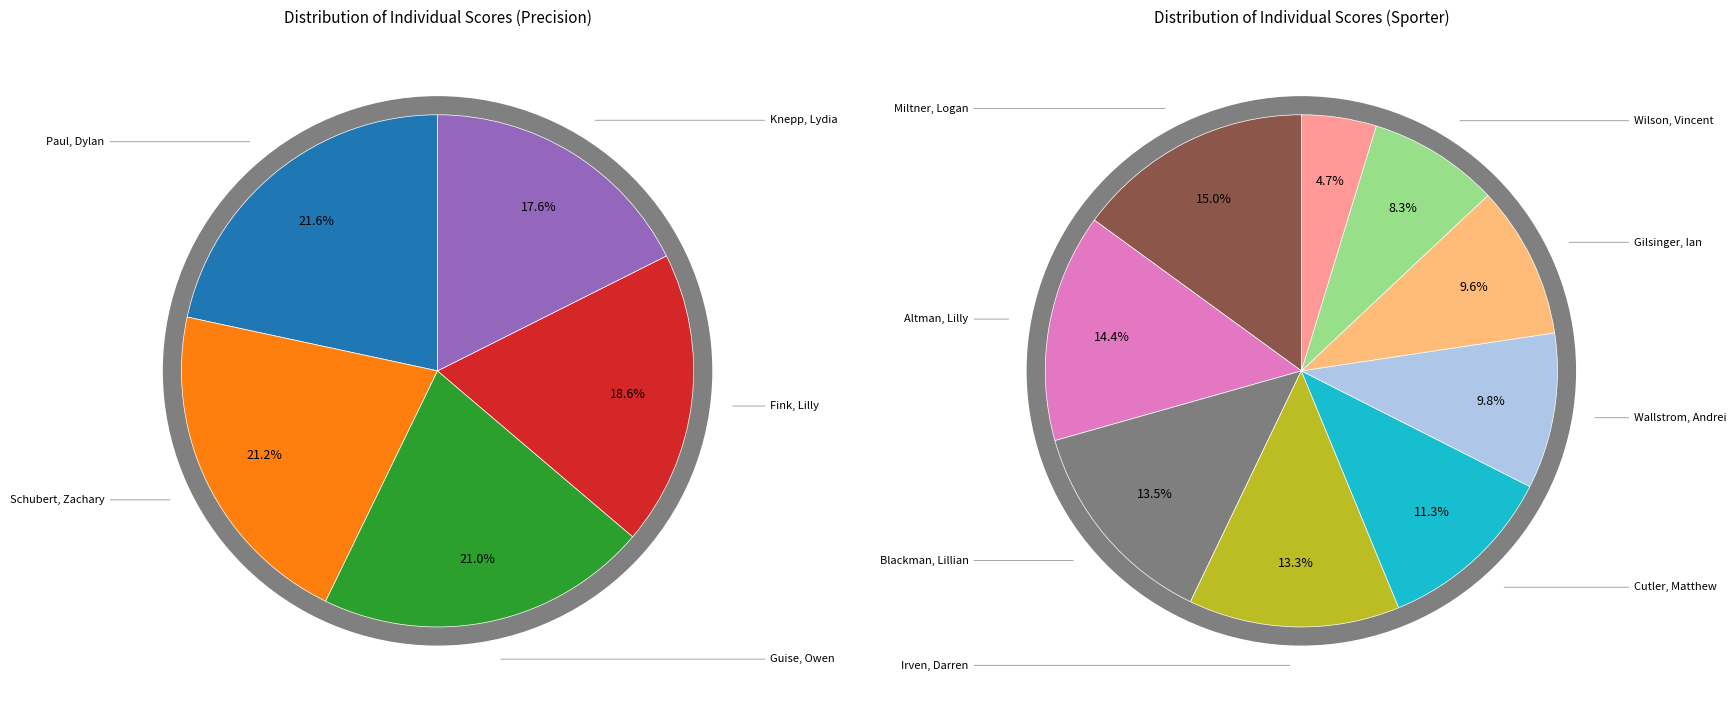

The Irven, Darren (128) slice represents 2% of the pie. True or false?

False